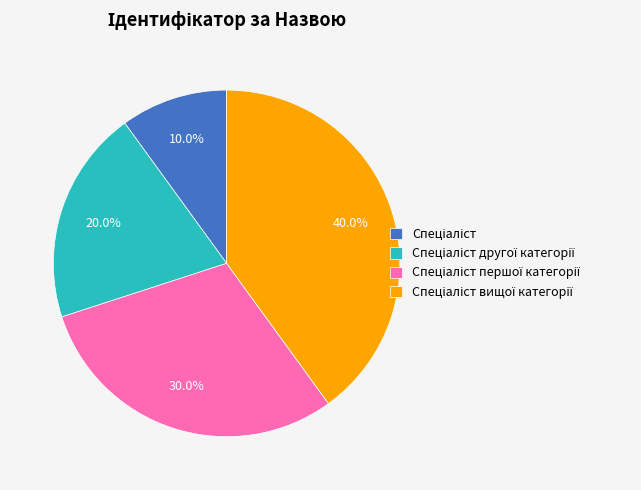

Is there a majority slice in this chart?

No